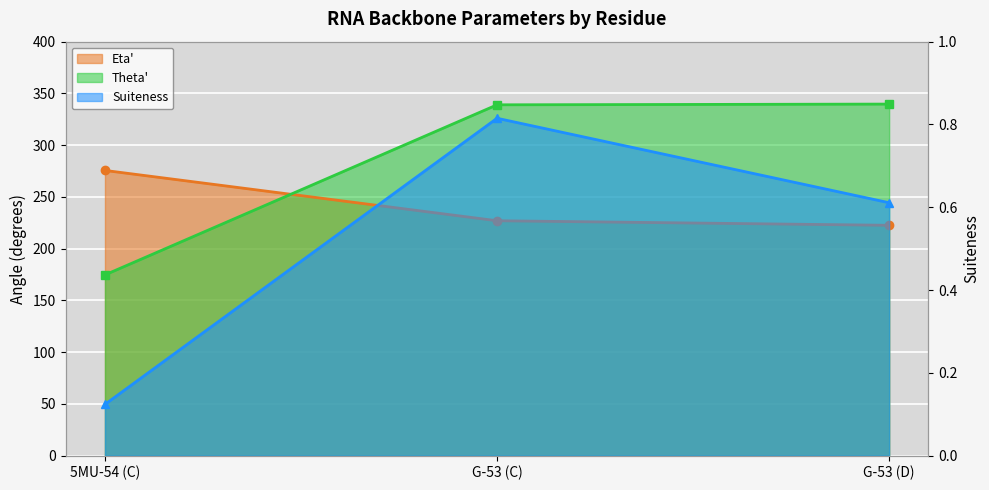

What are all the series names shown in the legend?

Eta', Theta', Suiteness